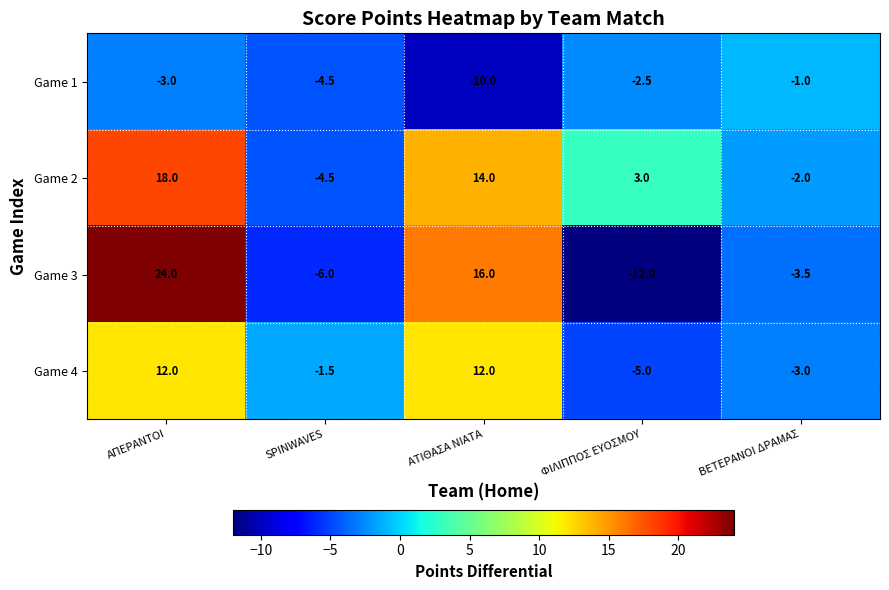

What is the average value of the Game 3 series?

3.7